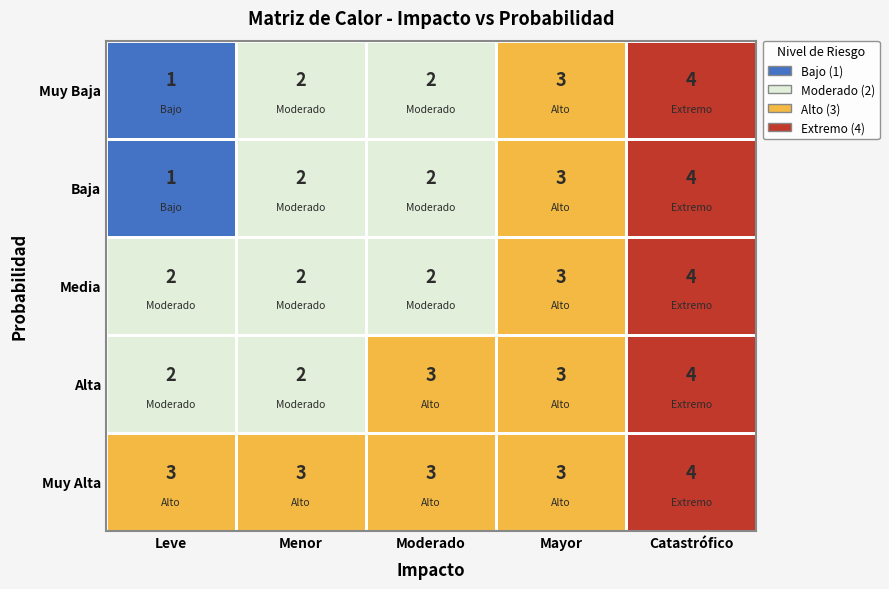

The value of Muy Alta at Menor is 1. True or false?

False